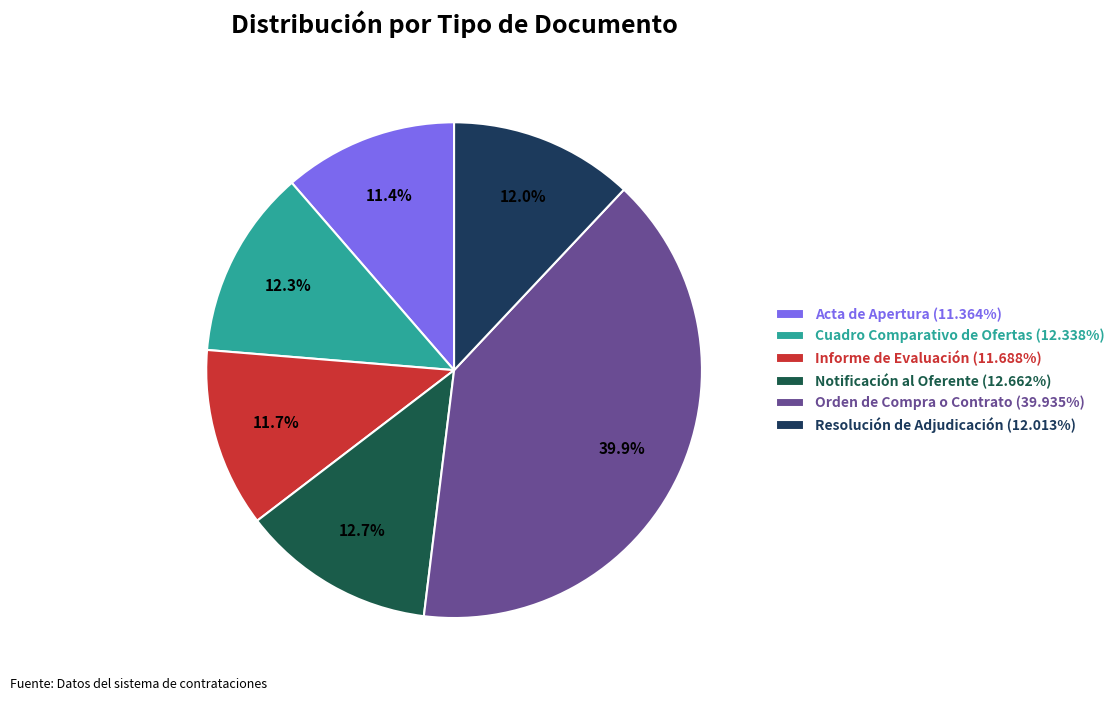

What percentage is the Notificación al Oferente slice, to the nearest percent?

13%